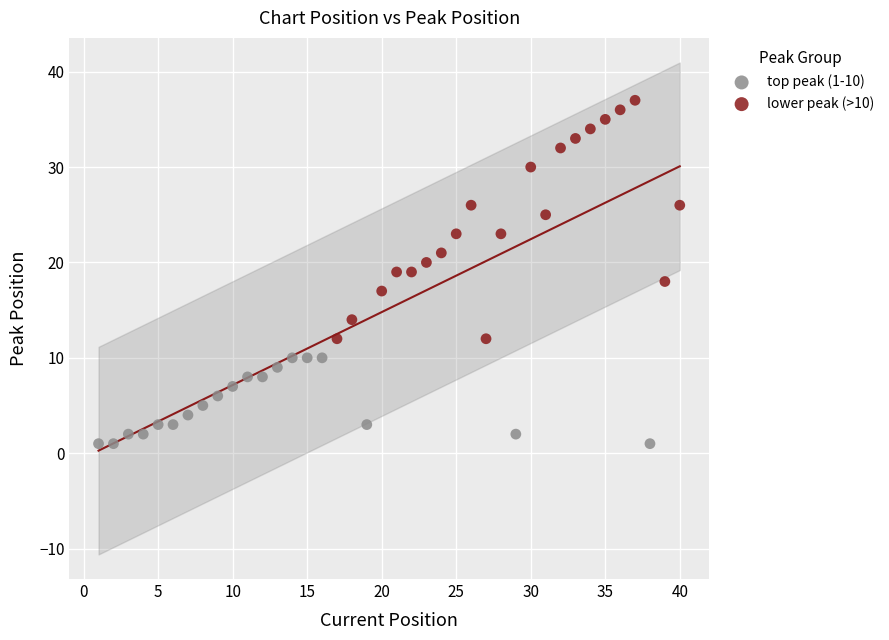

Which series has the widest spread of Y values?

lower peak (>10)